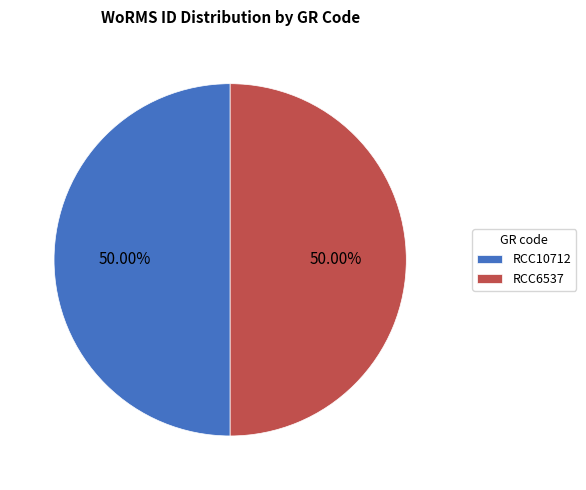

To the nearest percent, what percentage of the pie is RCC6537?

50%